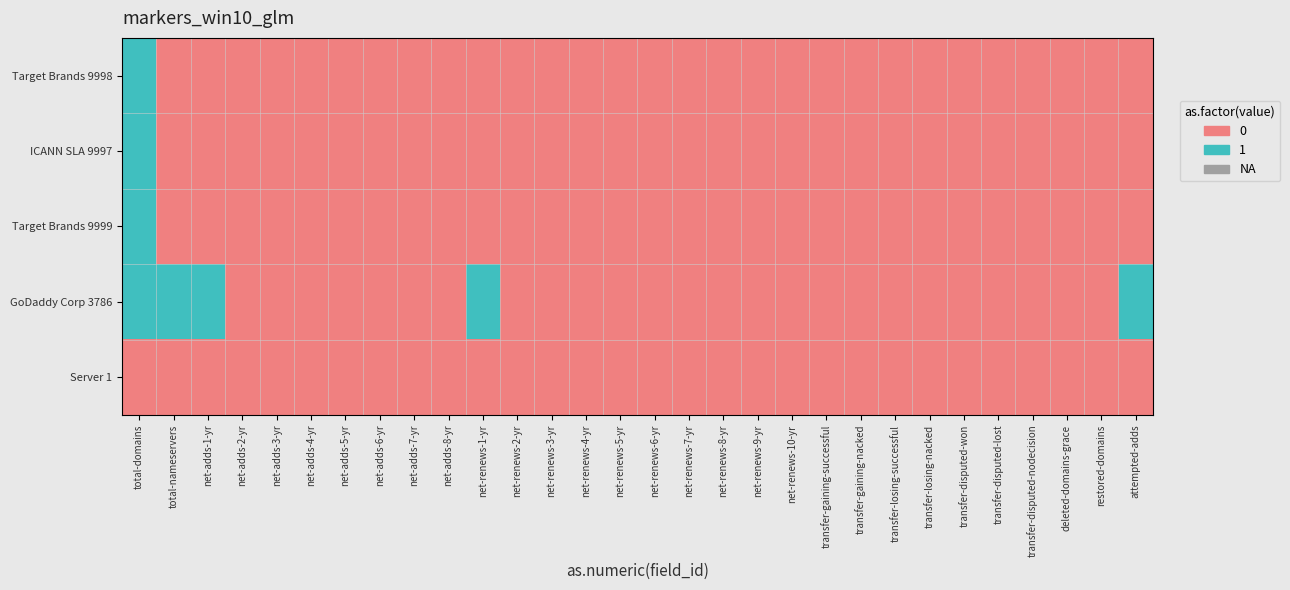

How many data points does each series have?

30